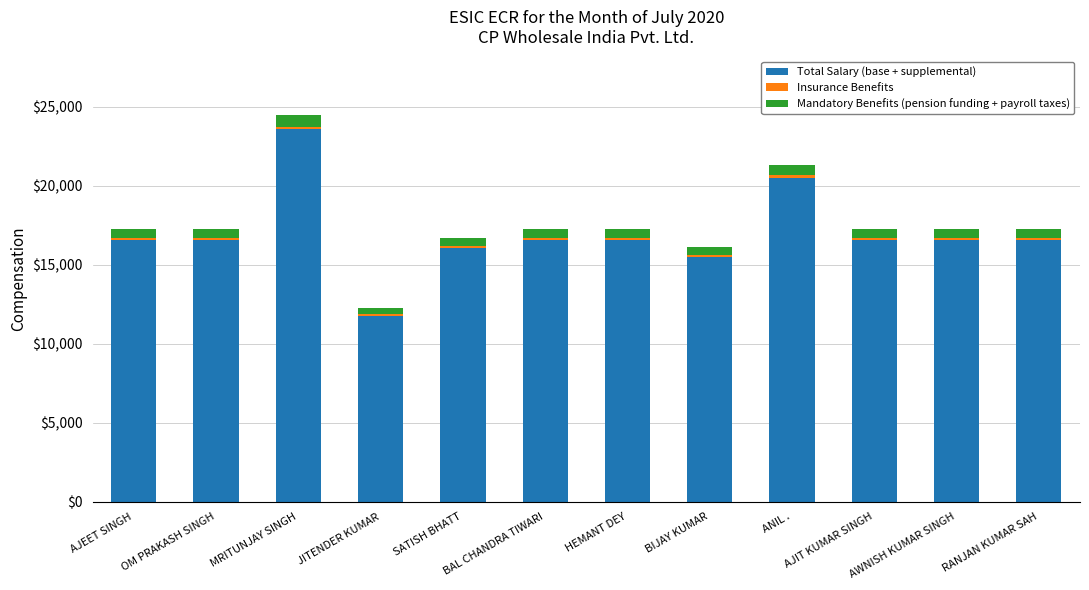

The Total Salary (base + supplemental) series shows 27668.5 at HEMANT DEY. True or false?

False